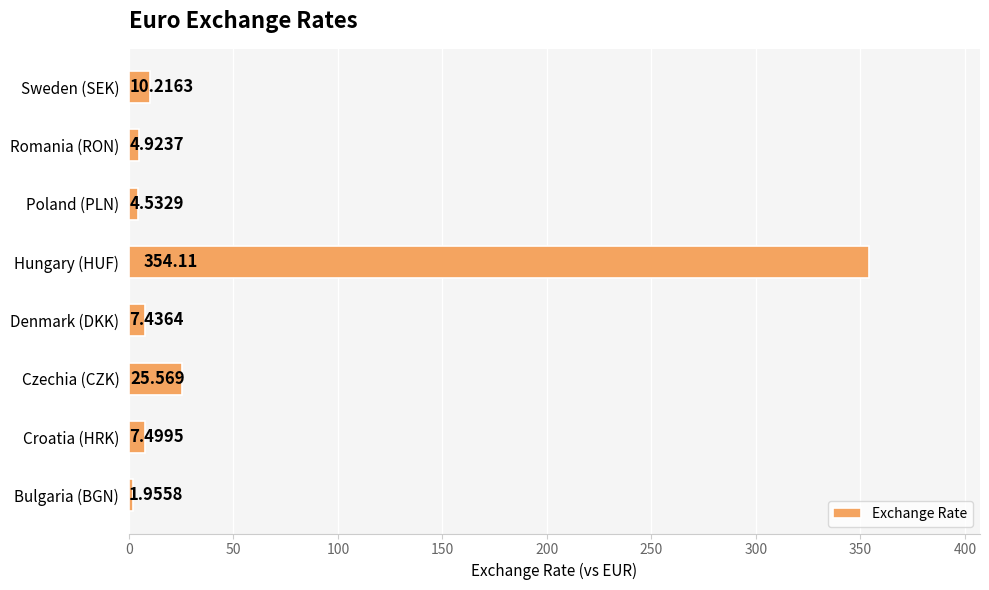

Where is the data nearest to the value 178?

Czechia (CZK)